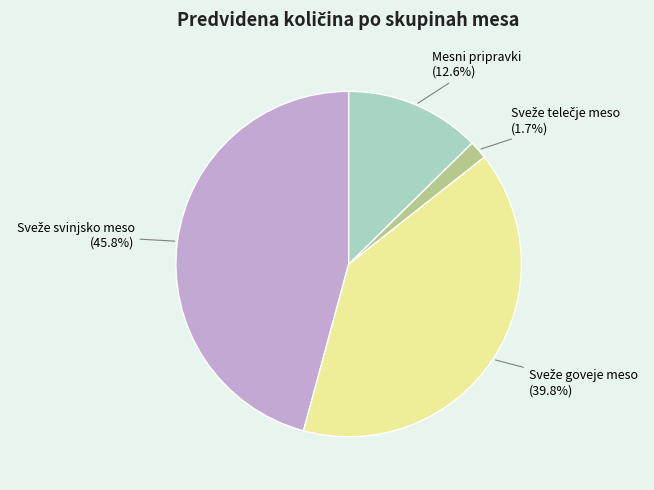

How many slices are in this pie chart?

4